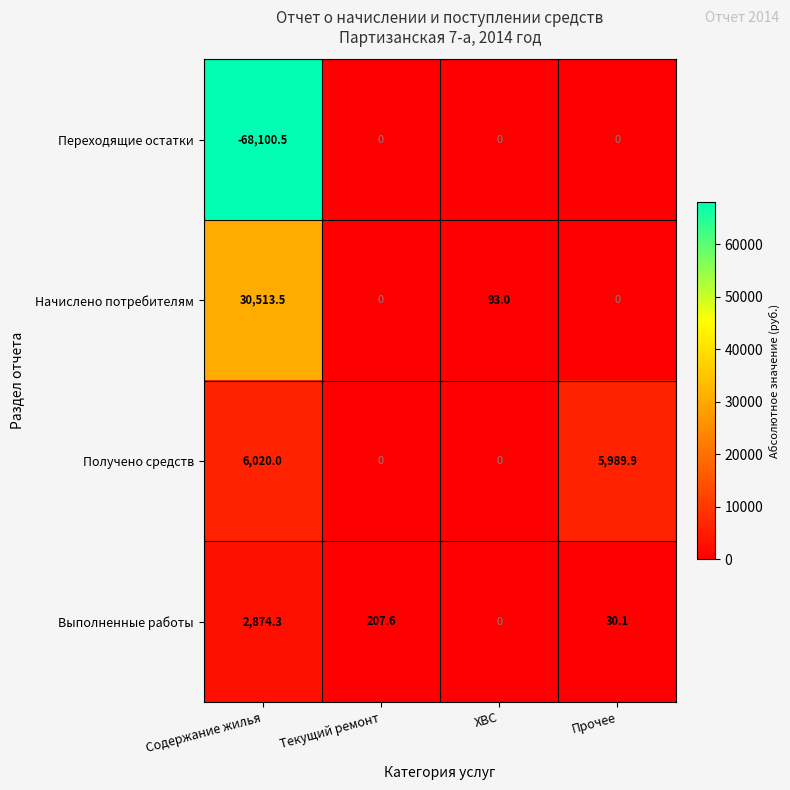

What is the sum of all Начислено потребителям values?

30606.5